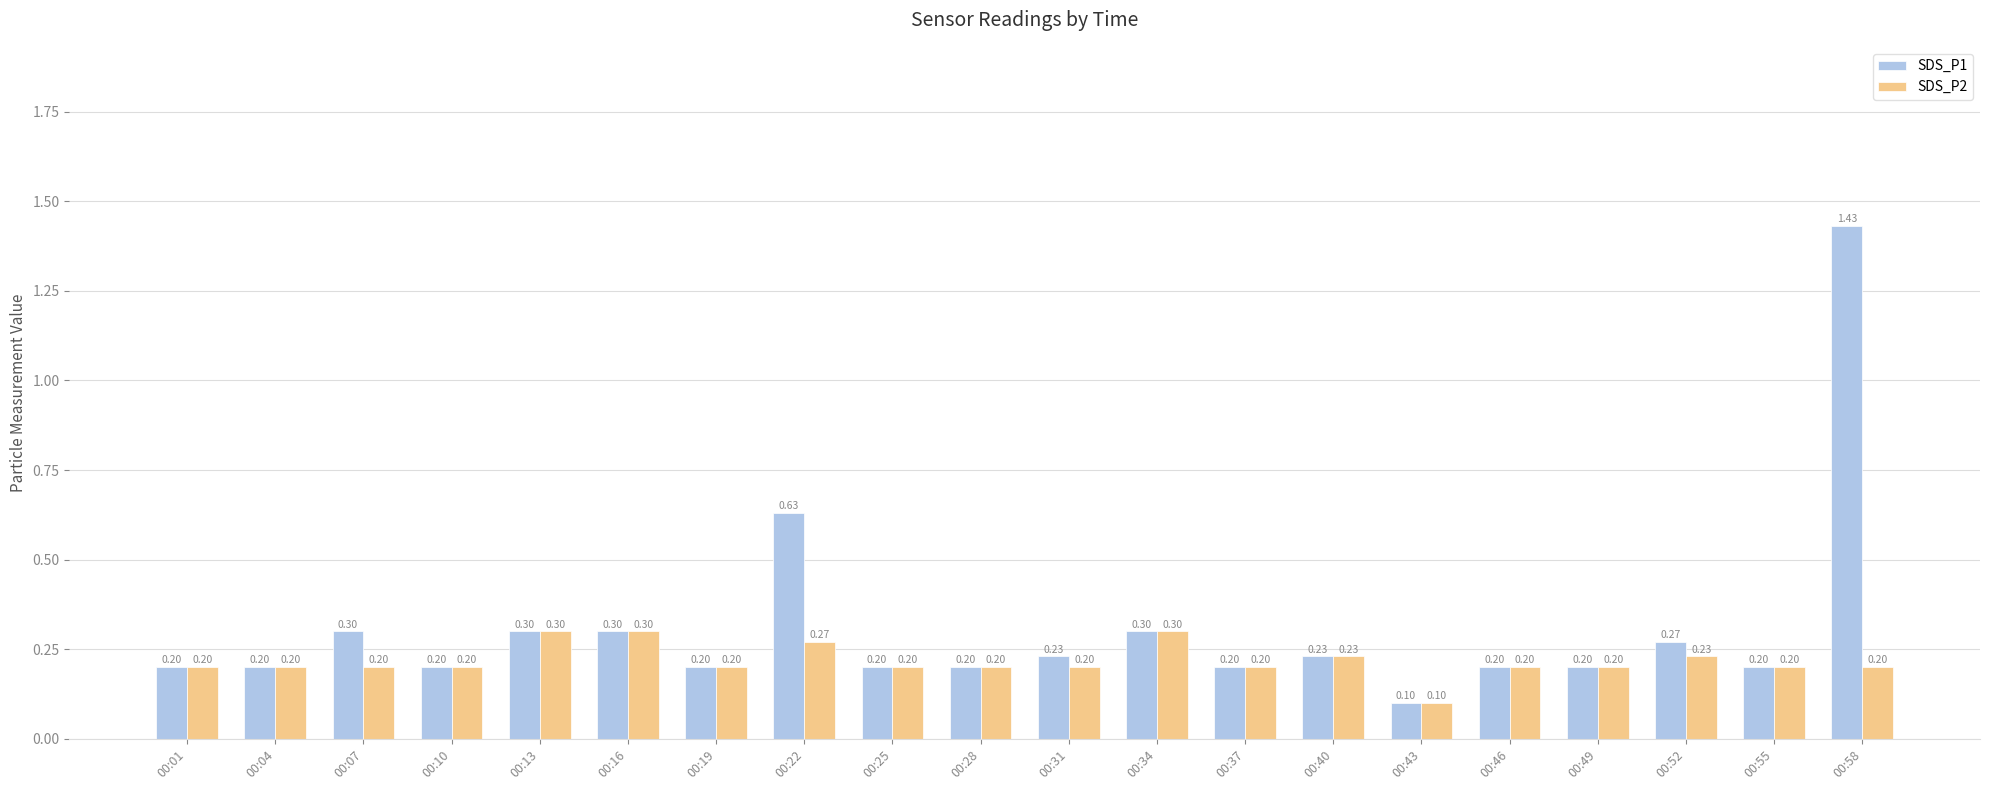

Is the value of SDS_P2 at 00:43 greater than the value of SDS_P1 at 00:52?

No